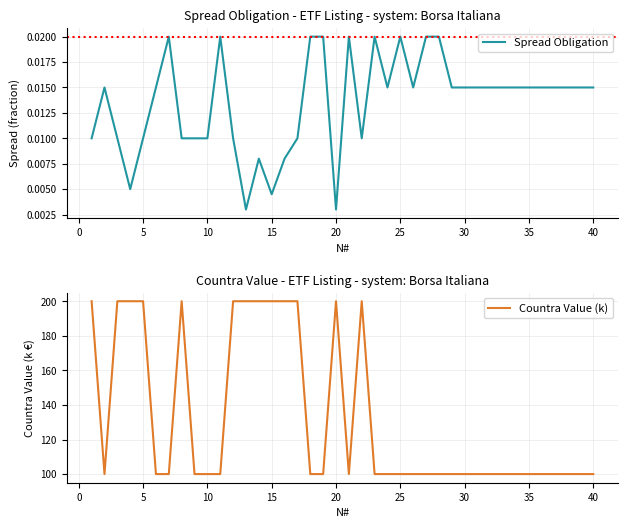

True or false: Spread Obligation and Countra Value (k) cross at least once.

False